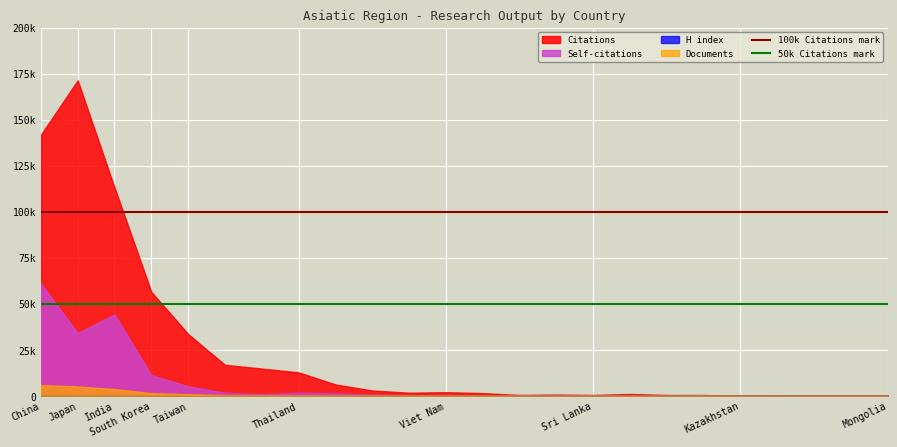

What is the label of the 1st point from the left?

China